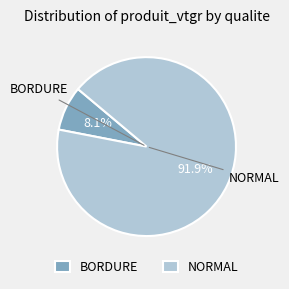

Count the number of slices in the pie.

2